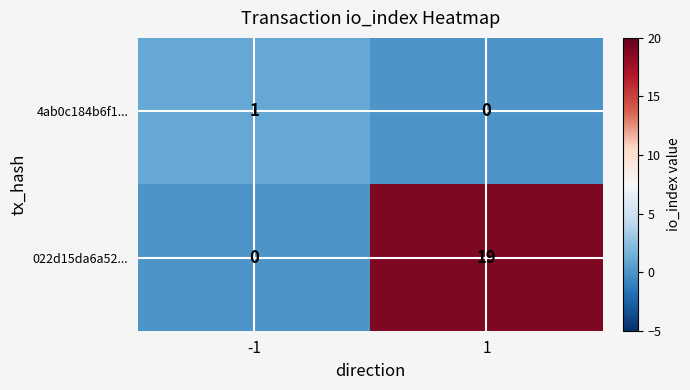

What is the spread (max minus min) of values at 1?

19